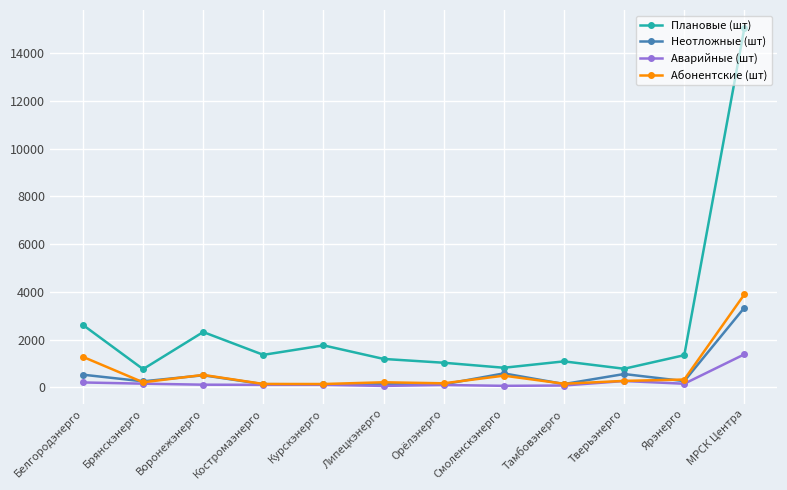

Is it true that Аварийные (шт) equals 1384 at МРСК Центра?

True